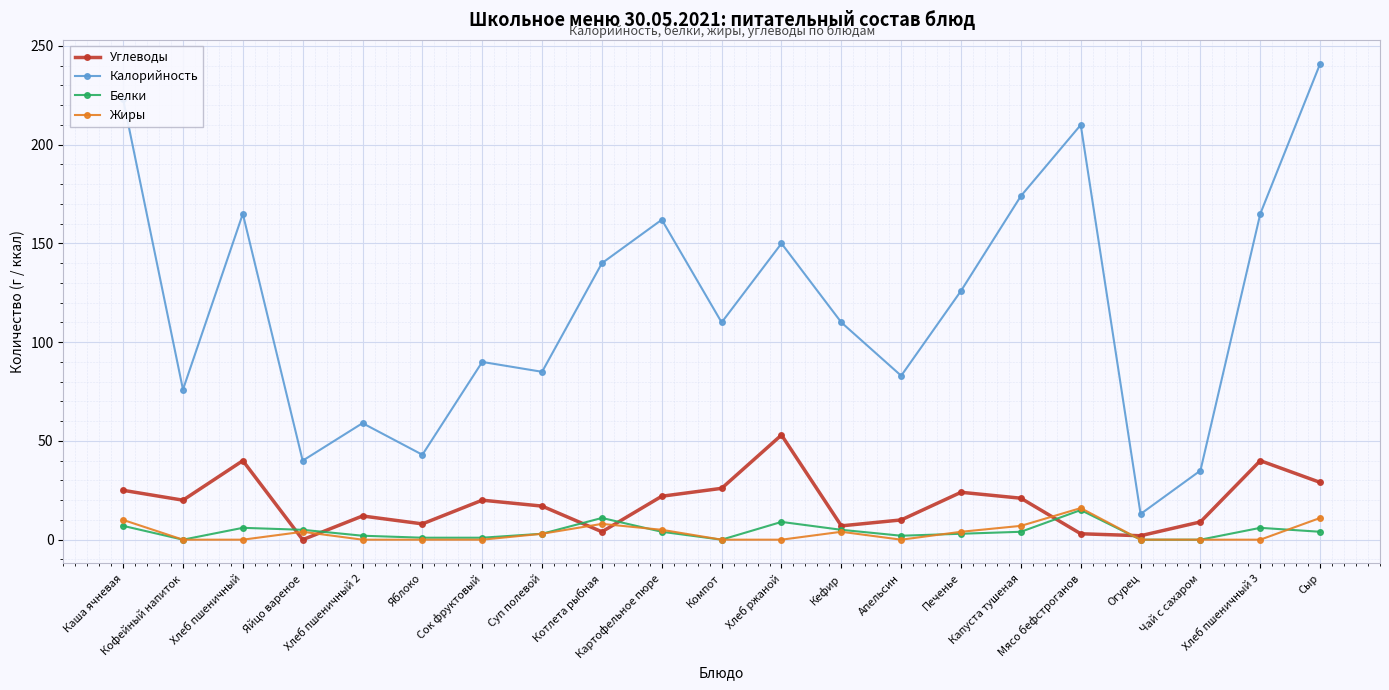

How many data points does each series have?

21